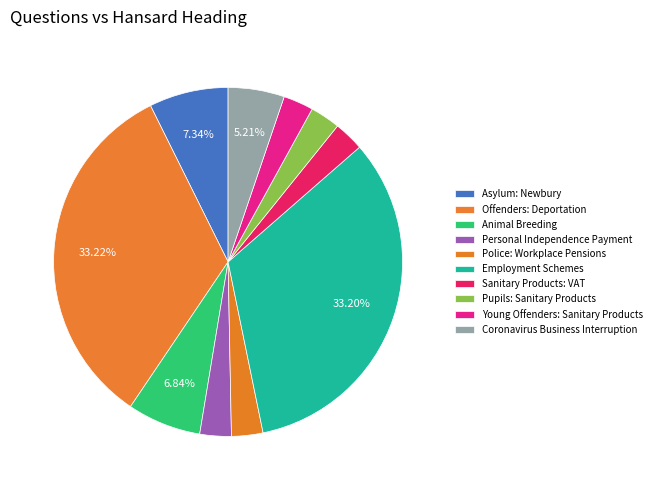

What is the smallest slice in the pie chart?

Sanitary Products: VAT